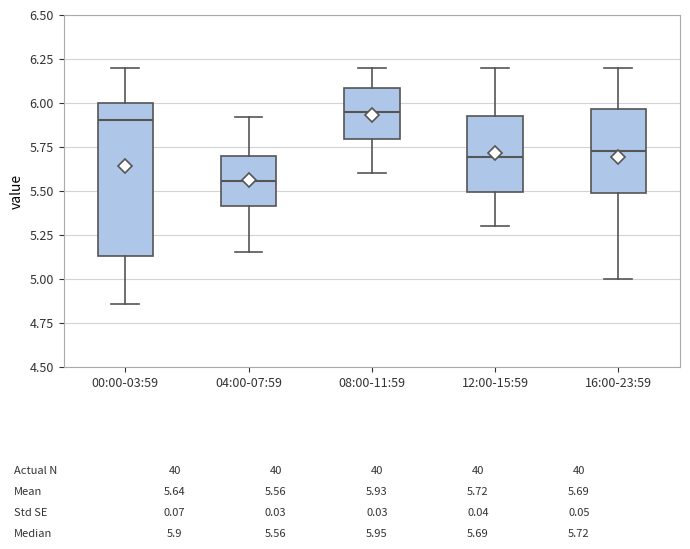

Which box's median line is the lowest?

04:00-07:59